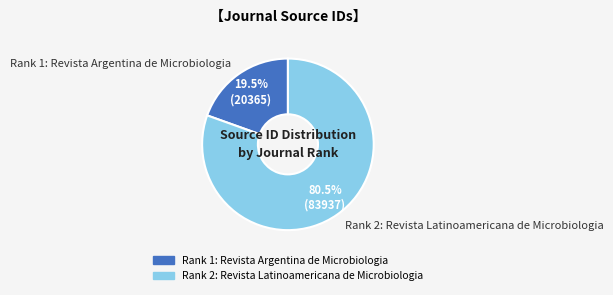

What is the ratio of the value at Rank 1: Revista Argentina de Microbiologia to the value at Rank 2: Revista Latinoamericana de Microbiologia?

0.2